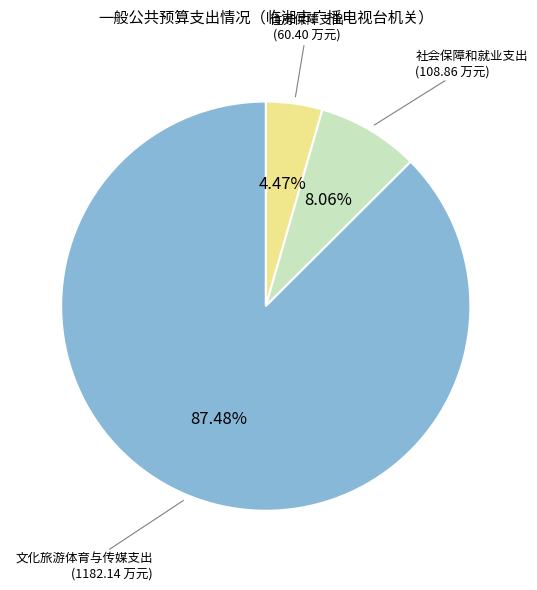

Is there a majority slice in this chart?

Yes